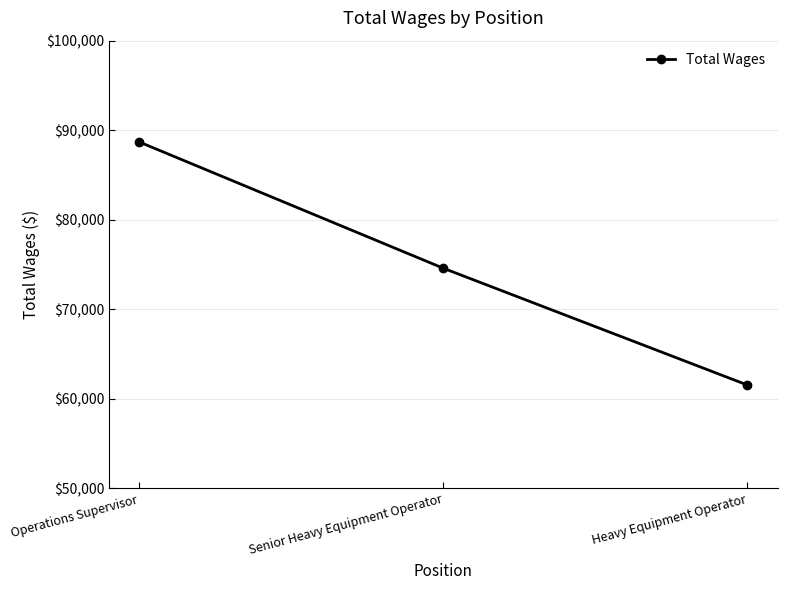

Count the values in the range 61544 to 88683.

3